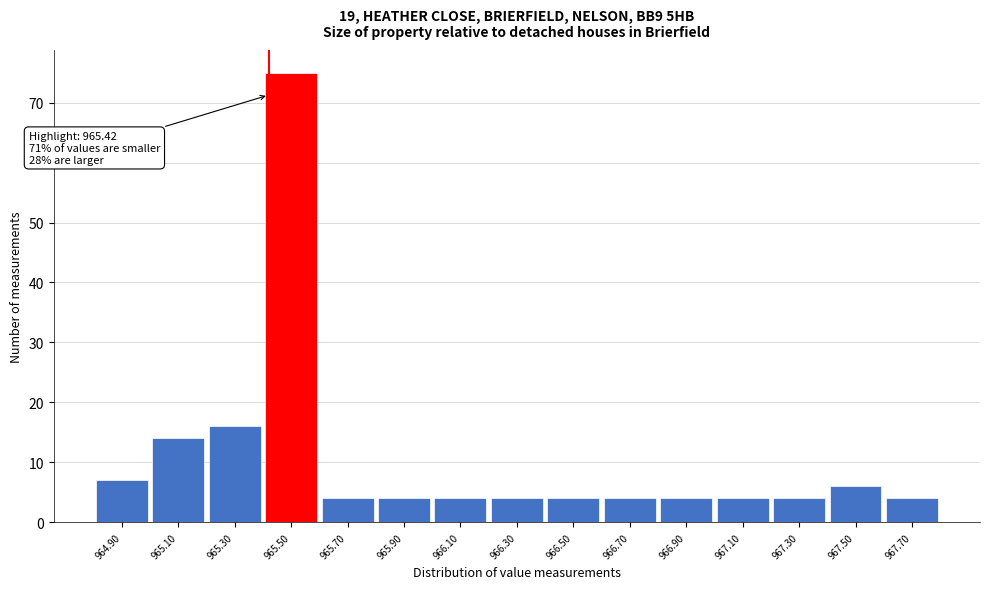

Over which range of the x-axis is the bar tallest?

965.4 to 965.6